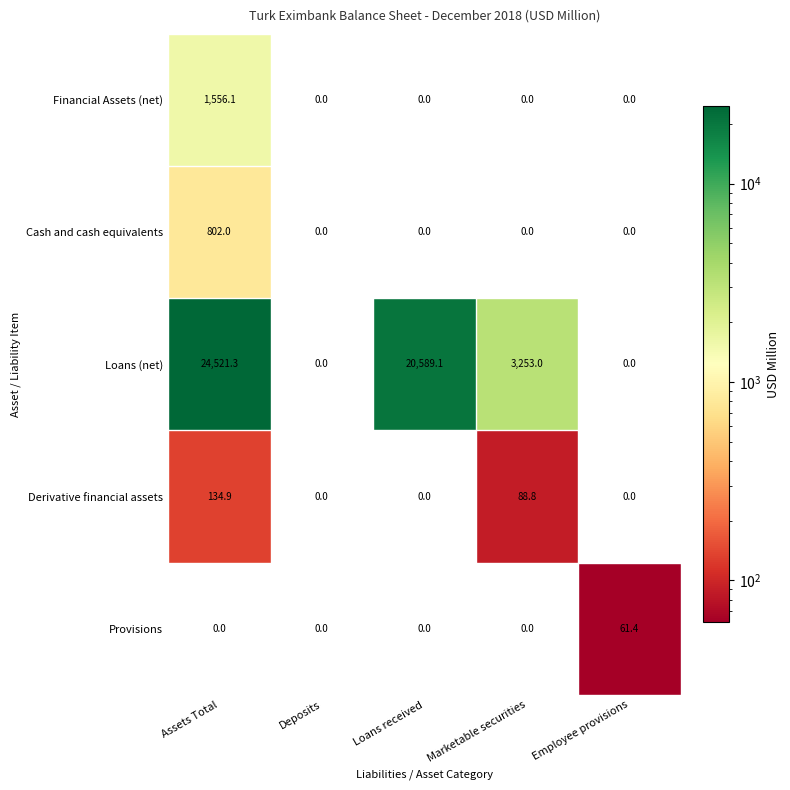

Count the number of categories in the chart.

5